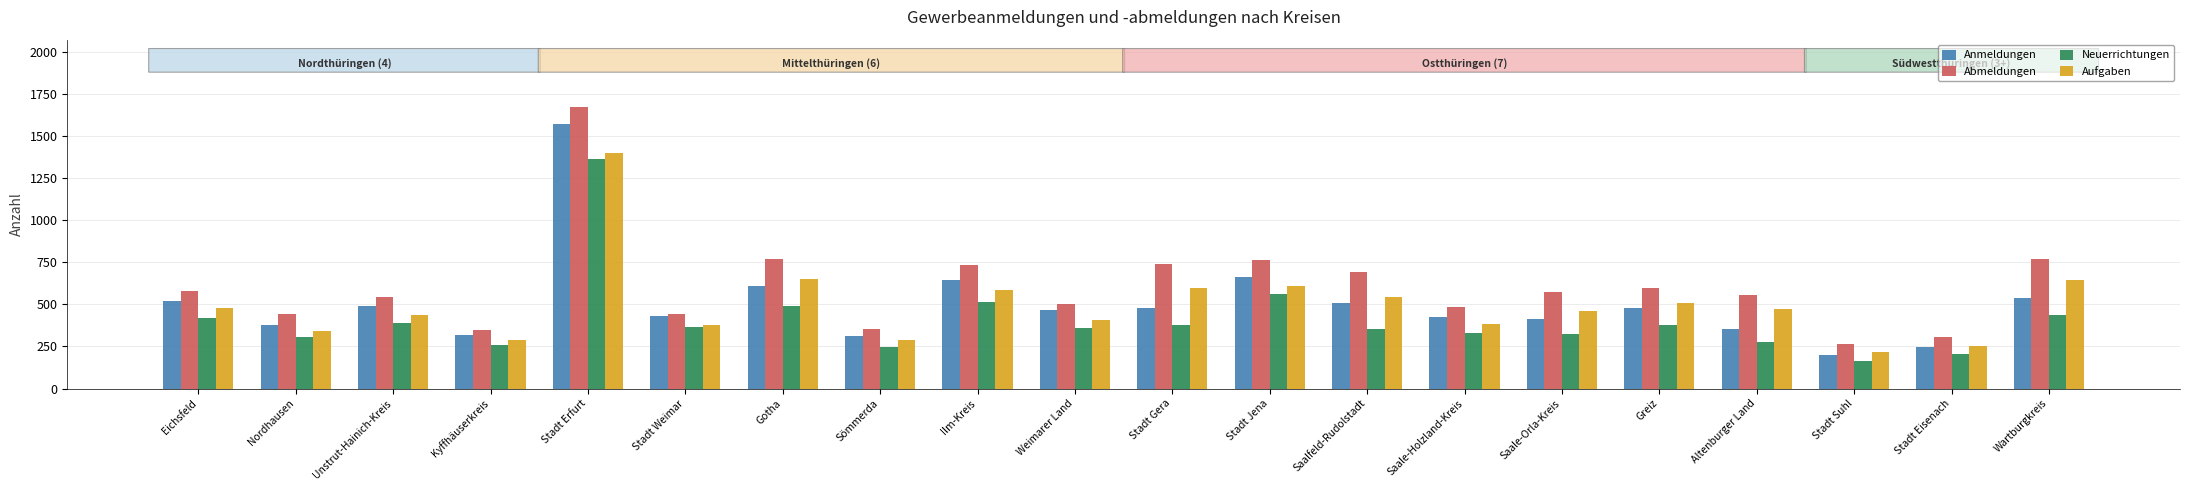

What is the label of the 16th bar from the right?

Stadt Erfurt